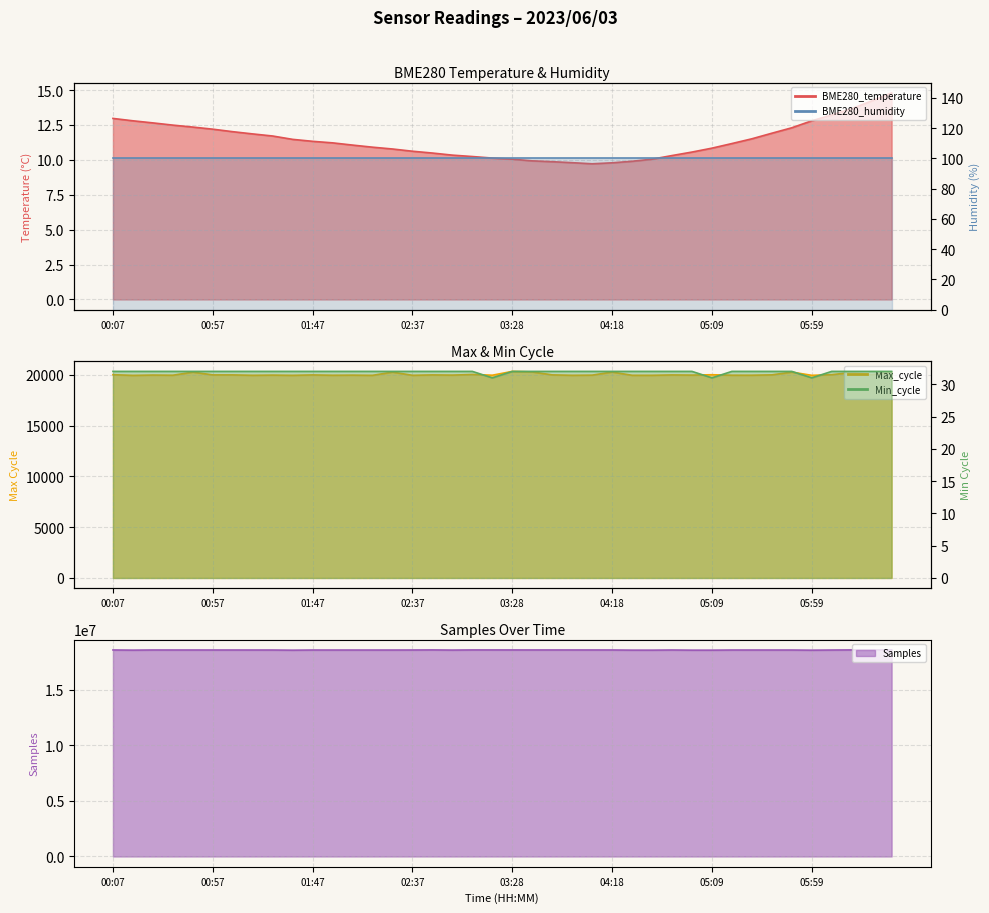

What is the difference between the maximum and second lowest values in the Max_cycle series?

389.0